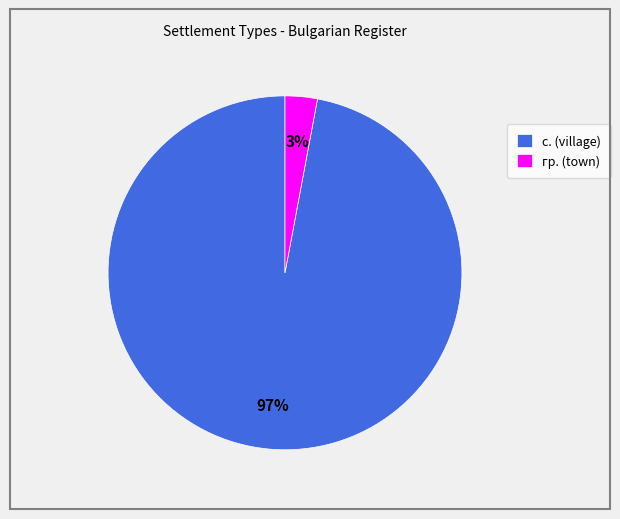

Which has a higher value, с. (village) or гр. (town)?

с. (village)